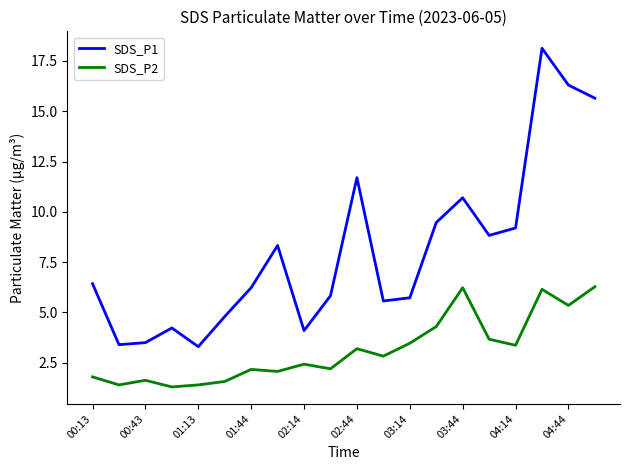

Which series has the largest range (max minus min)?

SDS_P1